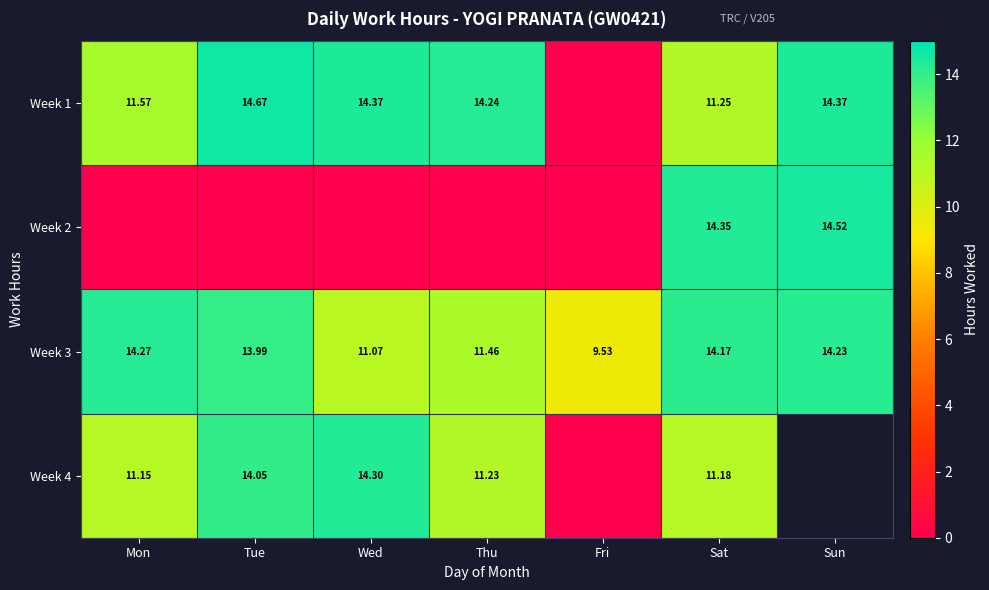

Where is Week 3 nearest to the value 11?

Wed